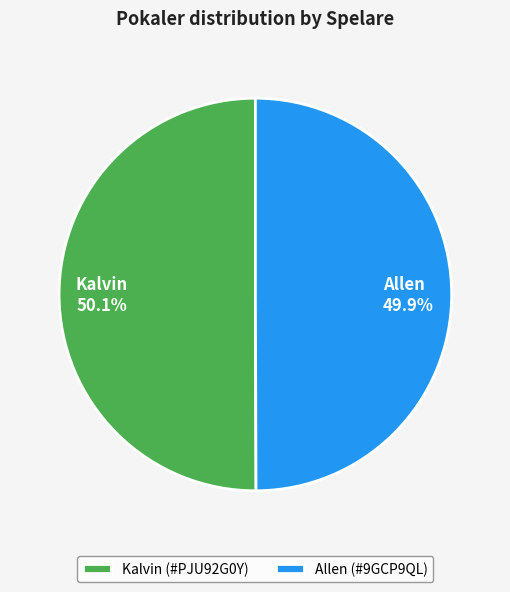

Combined, what portion of the pie is Allen (#9GCP9QL) and Kalvin (#PJU92G0Y)?

100.0%